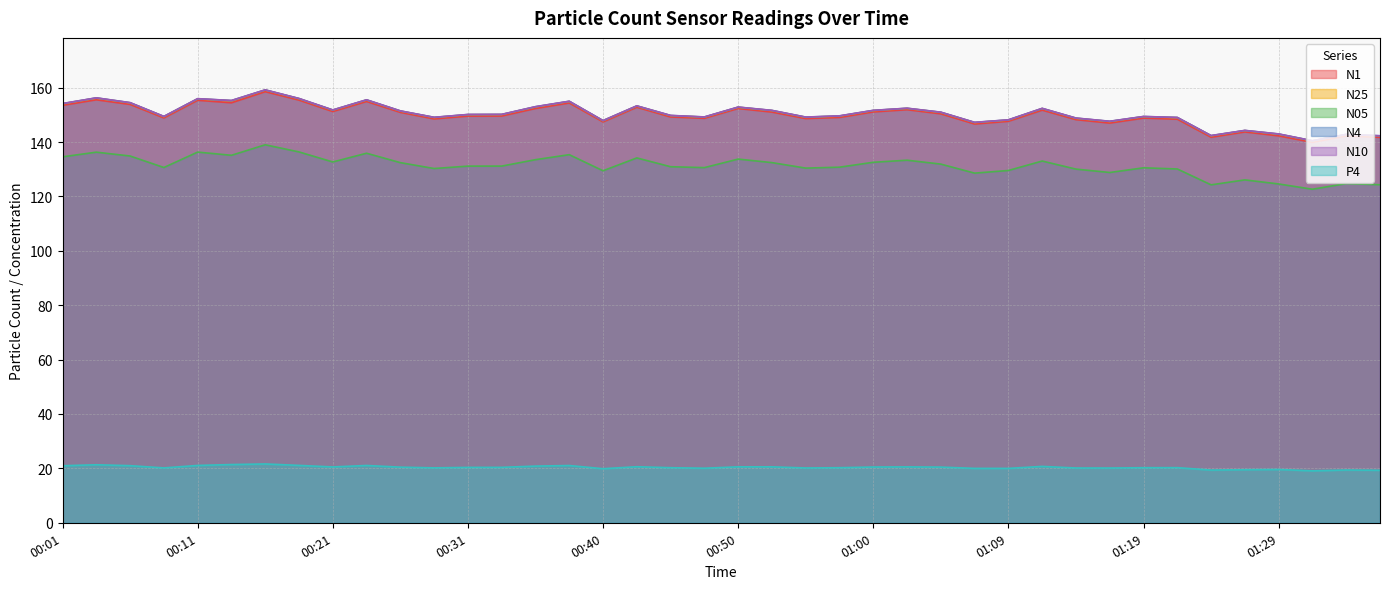

Between 00:50 and 01:24, which series saw the biggest shift?

N1